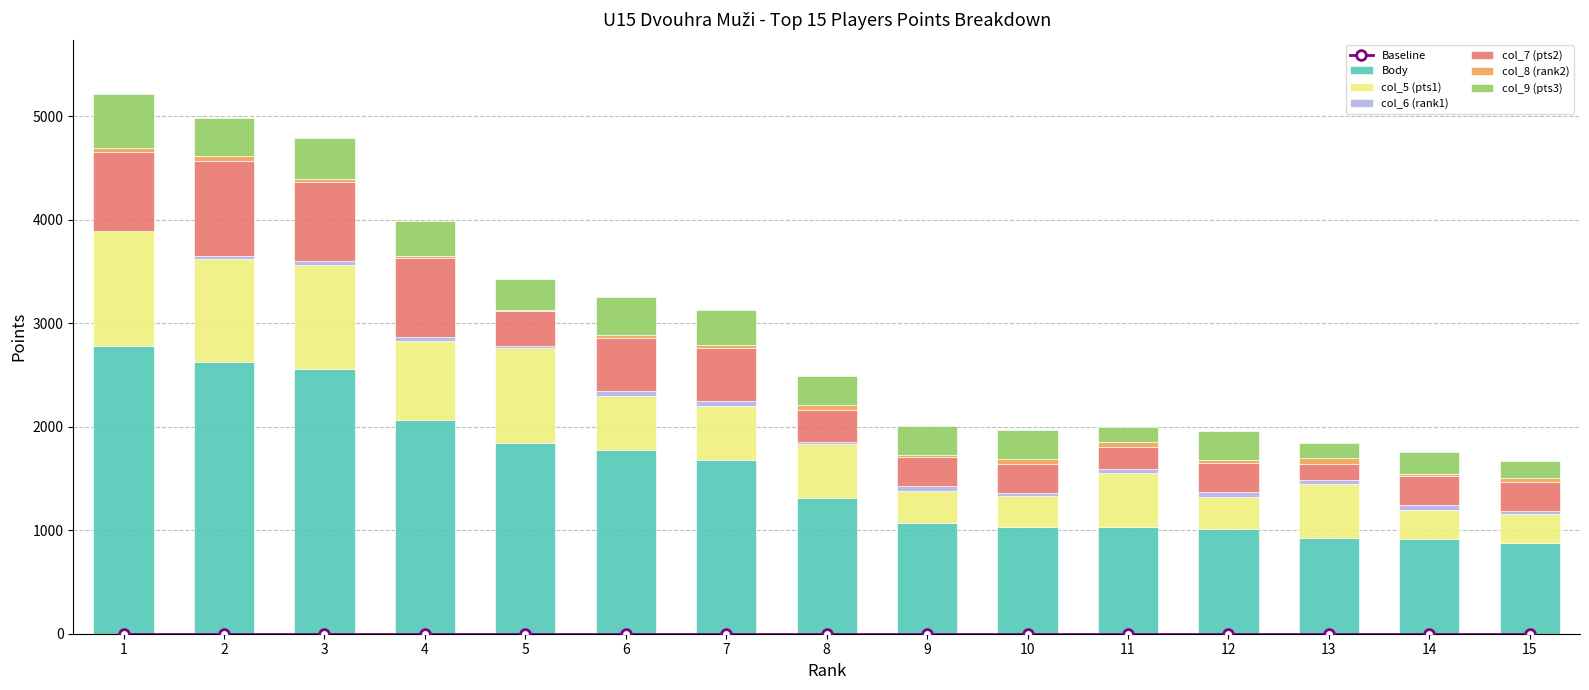

What is the difference between the col_6 (rank1) values at 14 and 10?

18